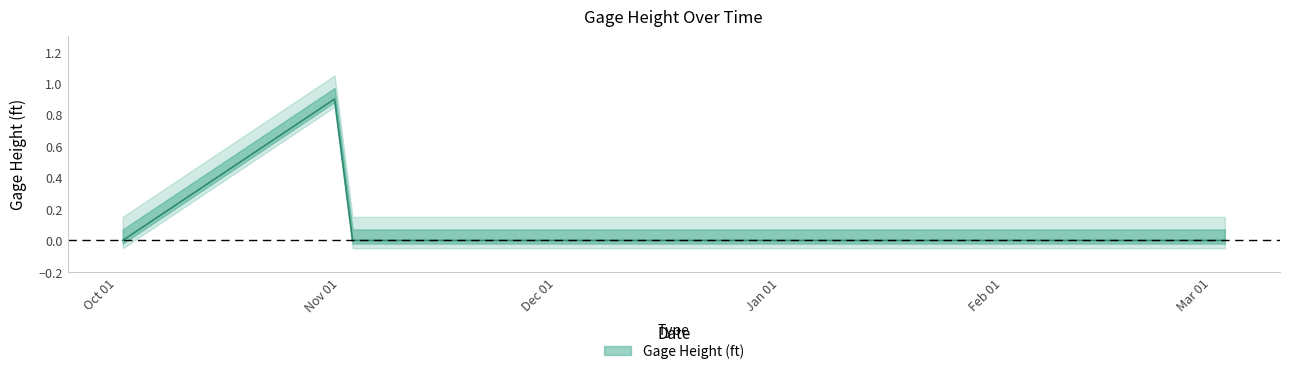

Does the chart display data point markers on the line(s)?

No